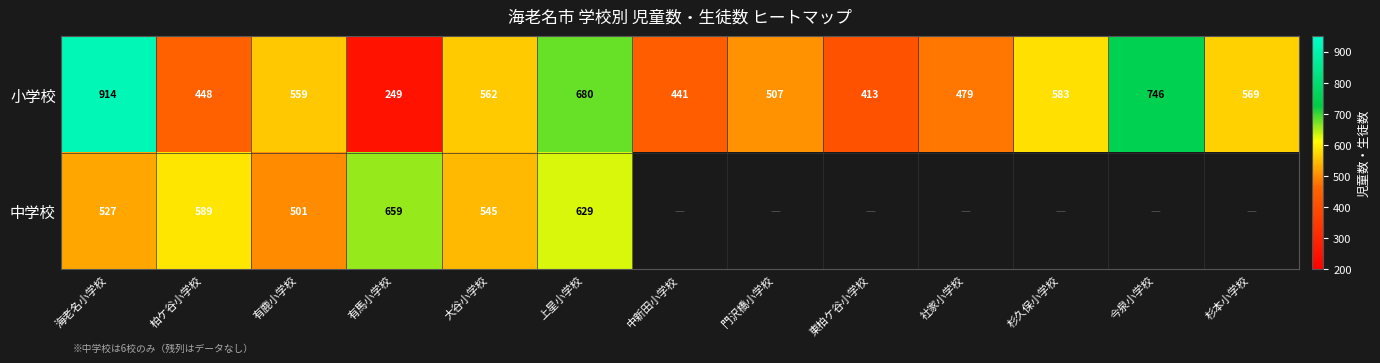

Between 東柏ケ谷小学校 and 有鹿小学校, which is larger?

有鹿小学校